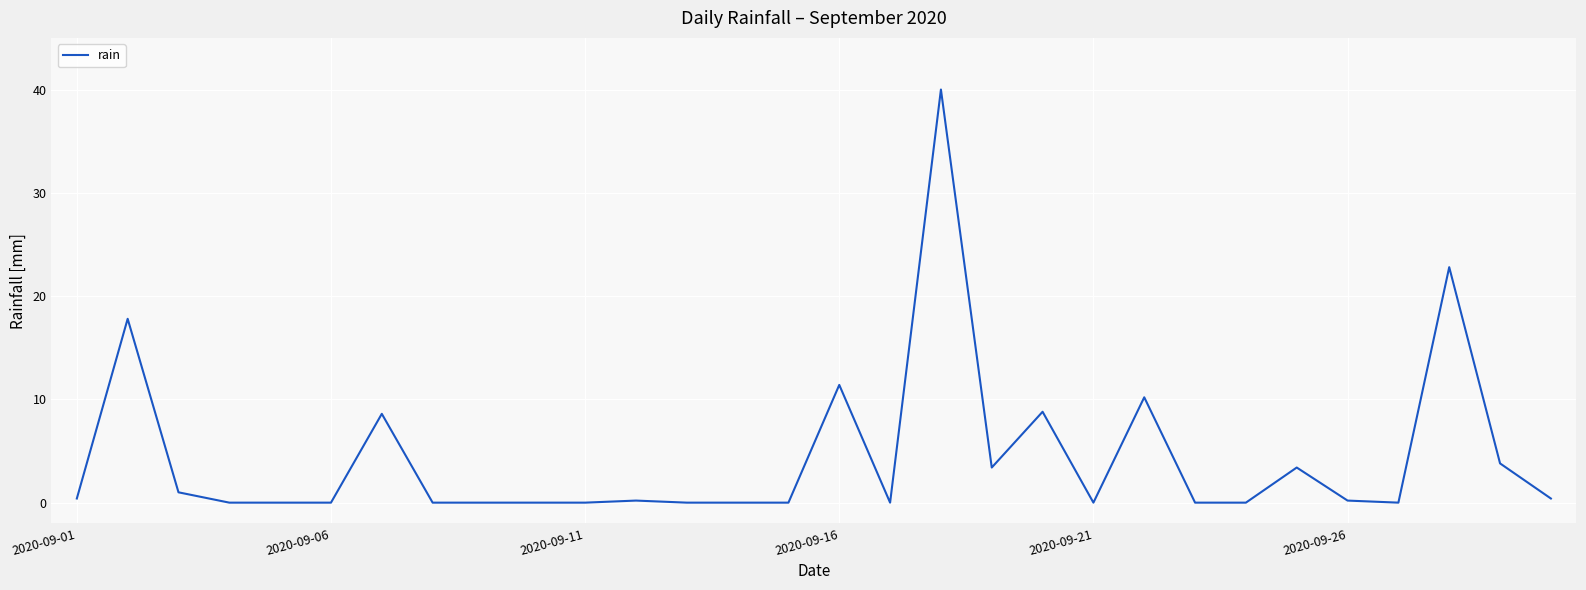

What is the difference between the maximum and minimum values?

40.0